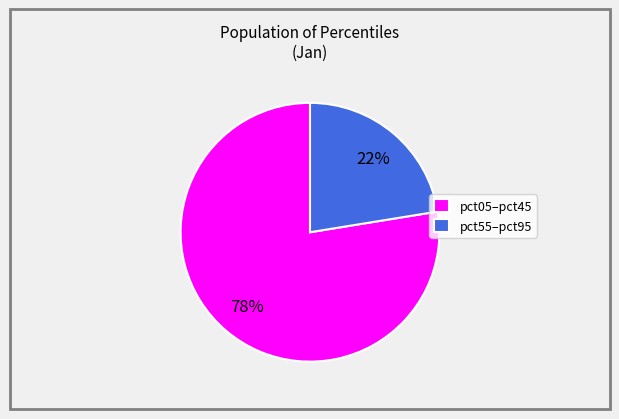

True or false: pct05–pct45 accounts for 69% of the total.

False